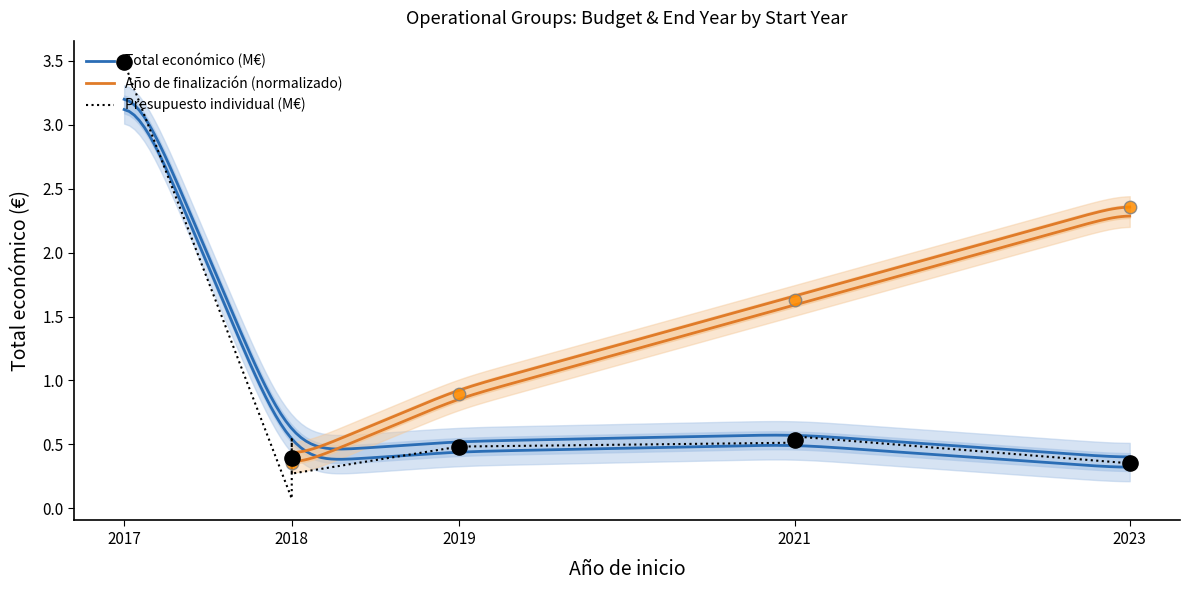

Between 2018 and 2019, which is larger?

2018